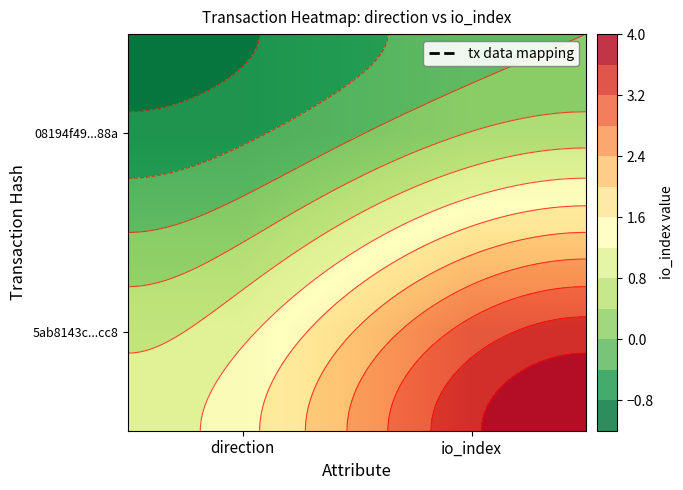

How many data points does each series have?

2